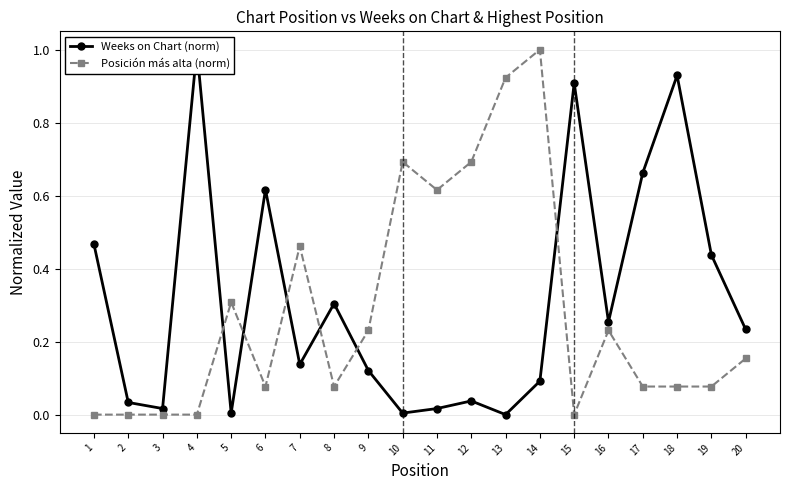

True or false: Posición más alta (norm) and Weeks on Chart (norm) intersect in this chart.

True